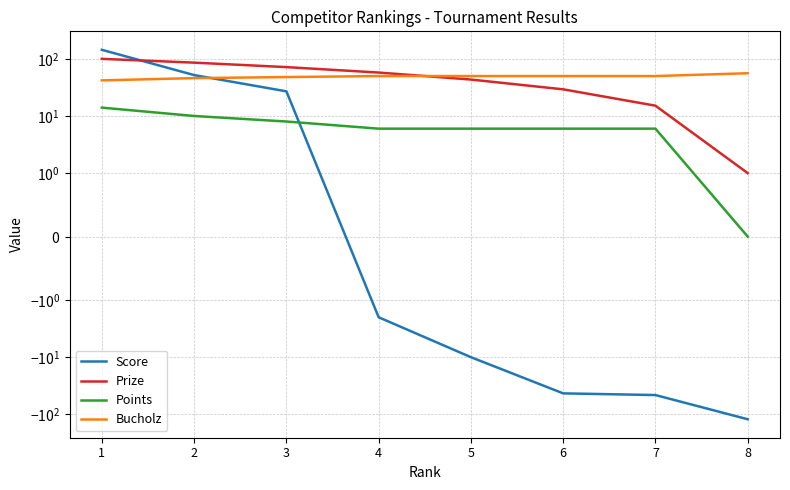

True or false: Score has more than 2 interior local peaks.

False